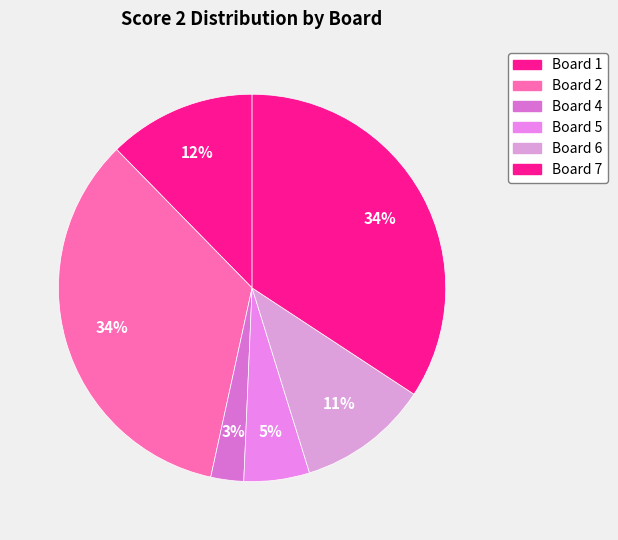

Does any single category account for the majority?

No